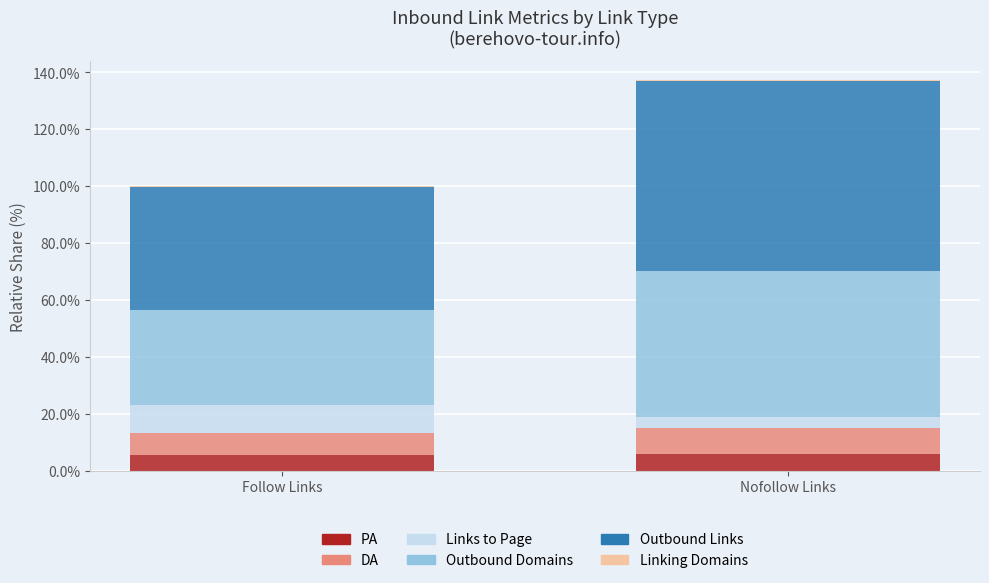

Does the chart contain stacked bars?

Yes